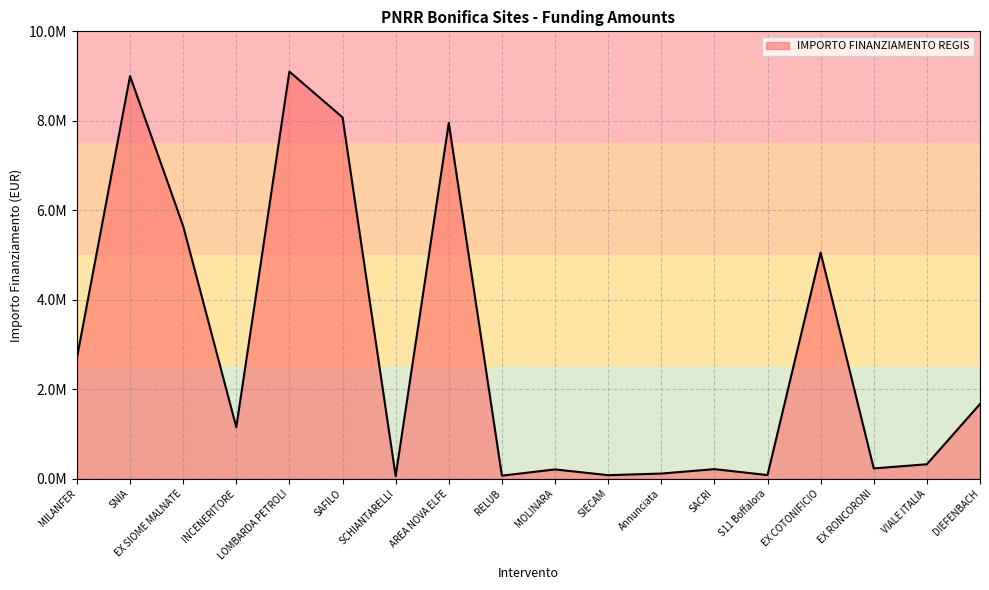

Reading right to left, what are all the values shown in this chart?

DIEFENBACH=1670400.0	VIALE ITALIA=323400.0	EX RONCORONI=230400.0	EX COTONIFICIO=5053728.1	S11 Boffalora=81600.0	SACRI=213840.0	Annunciata=115200.0	SIECAM=79266.0	MOLINARA=207600.0	RELUB=68640.0	AREA NOVA ELFE=7953974.8	SCHIANTARELLI=58800.0	SAFILO=8077698.5	LOMBARDA PETROLI=9100000.0	INCENERITORE=1152000.0	EX SIOME MALNATE=5646126.2	SNIA=9000000.0	MILANFER=2700000.0